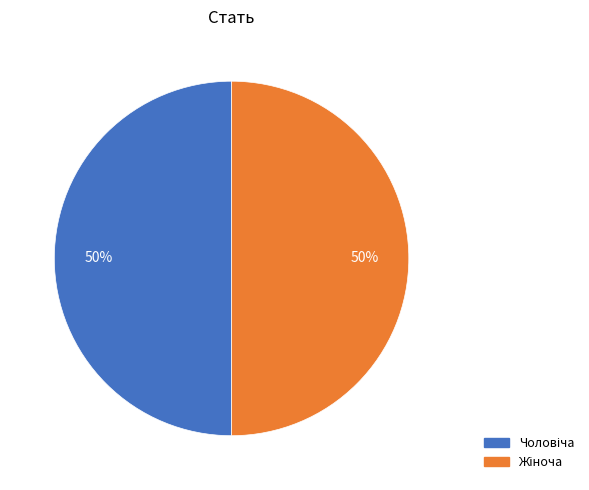

To the nearest percent, what is the average slice percentage?

50%